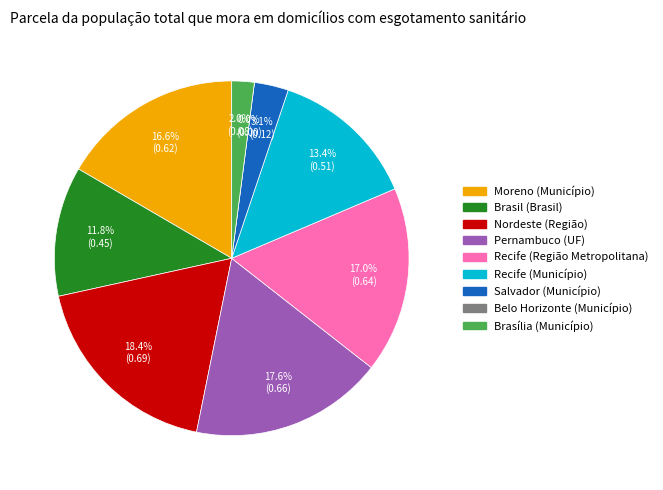

Does Salvador (Município) represent more than half of the total?

No